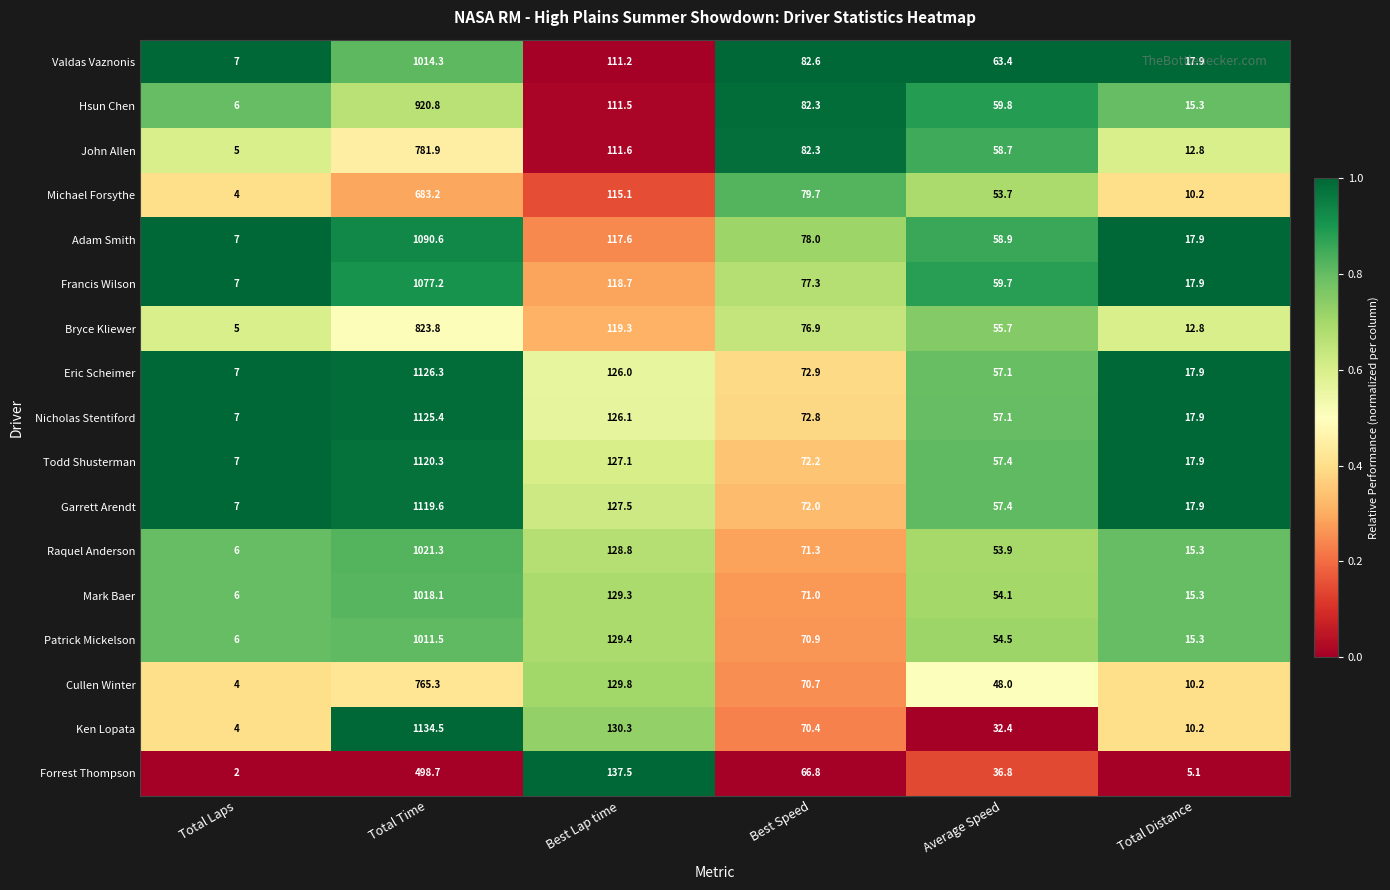

What is the difference between the maximum and minimum values in the Patrick Mickelson series?

1005.5